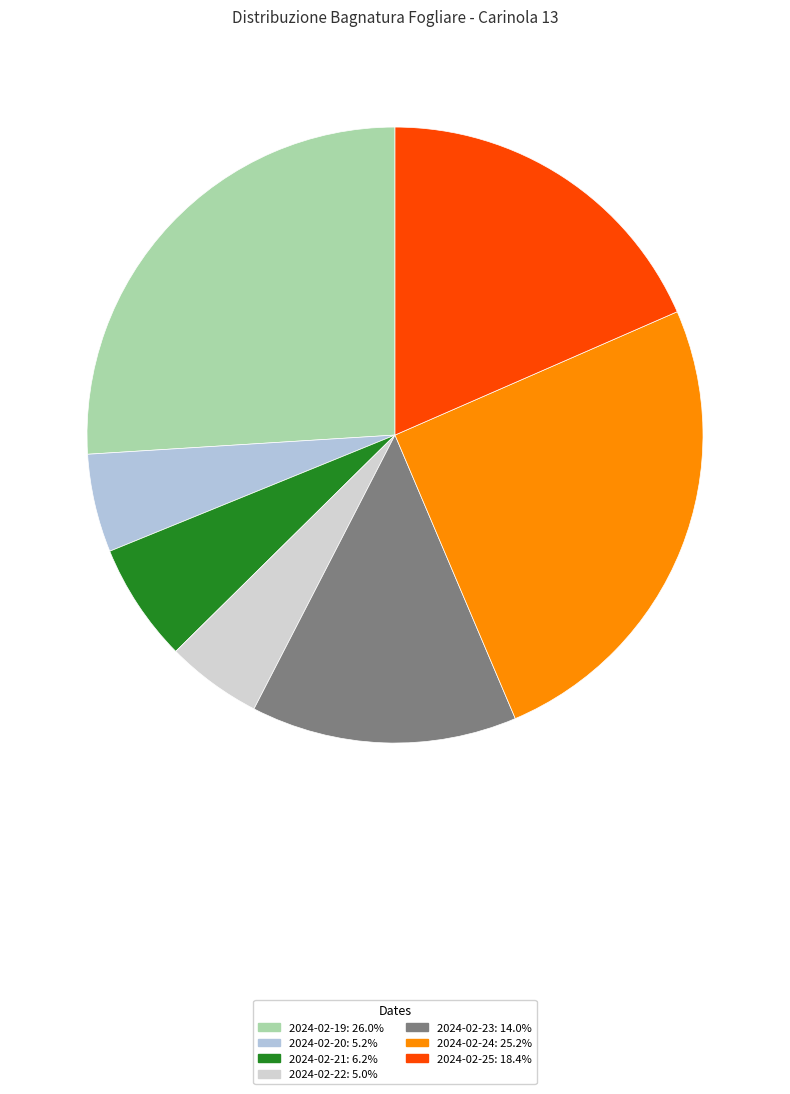

How many slices are in this pie chart?

7